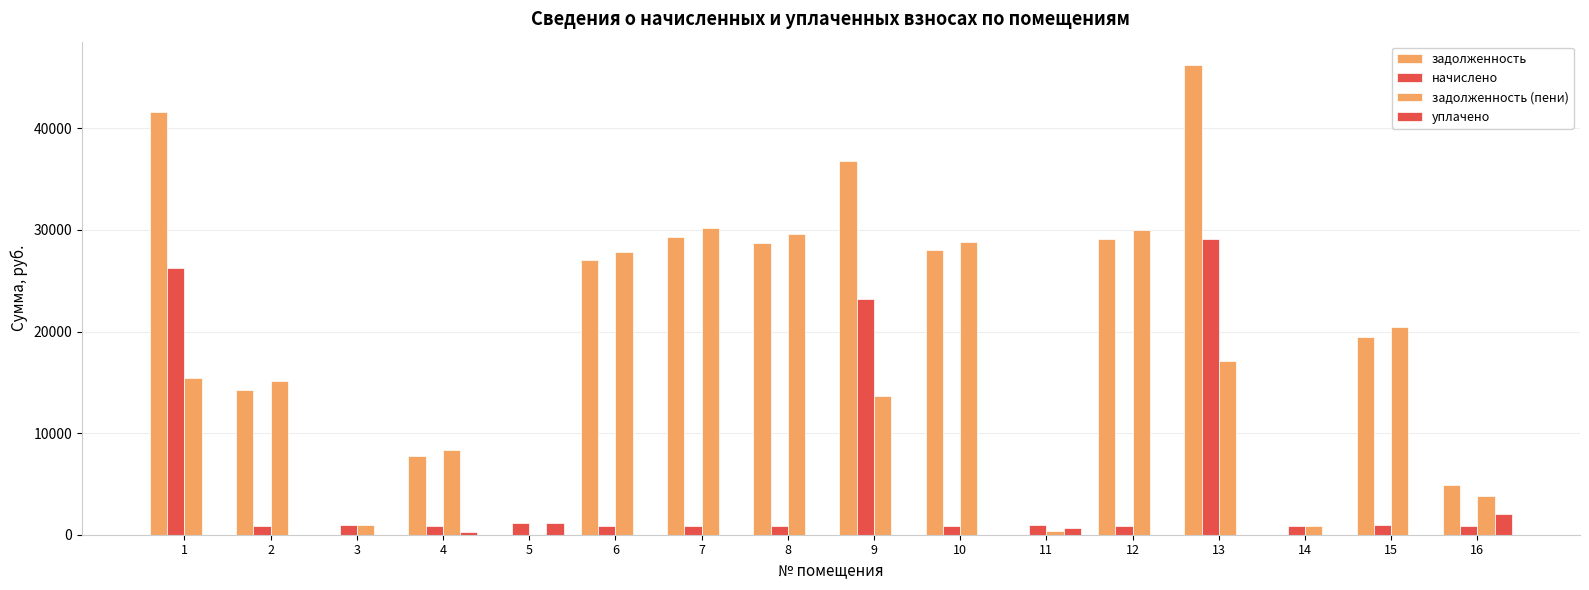

At which category does the chart reach its peak across all series?

13